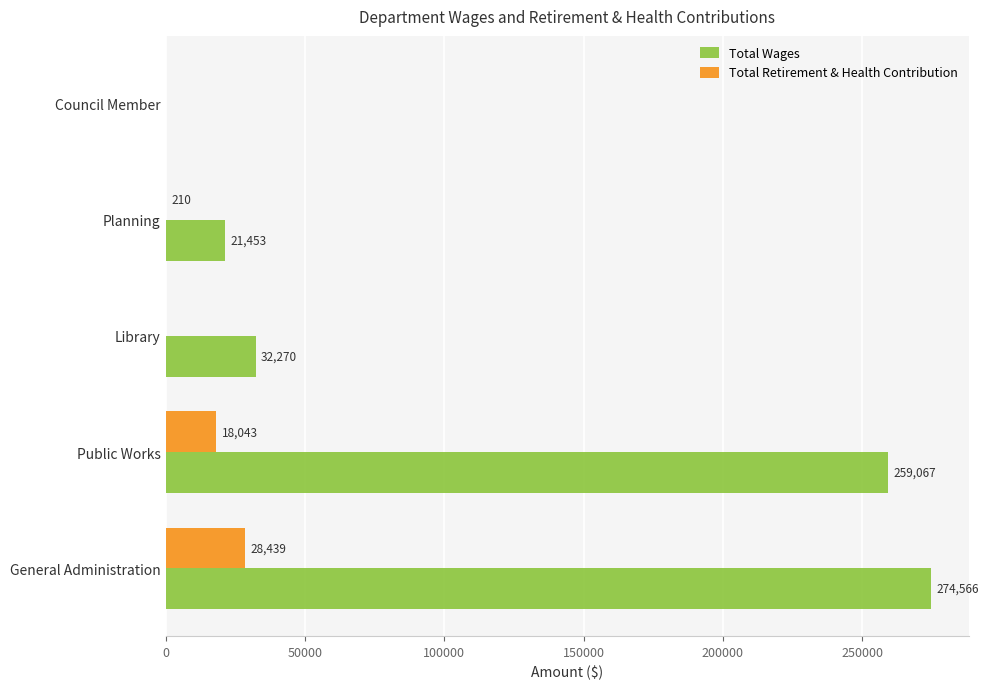

Which series has the largest total across all categories?

Total Wages